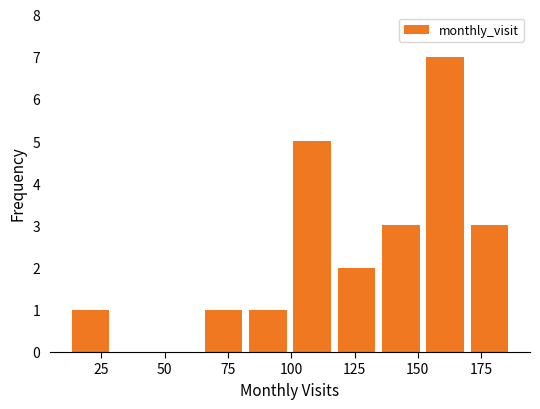

Around what value on the x-axis is the tallest bar? Give the approximate position of its centre, as read against the axis.

160